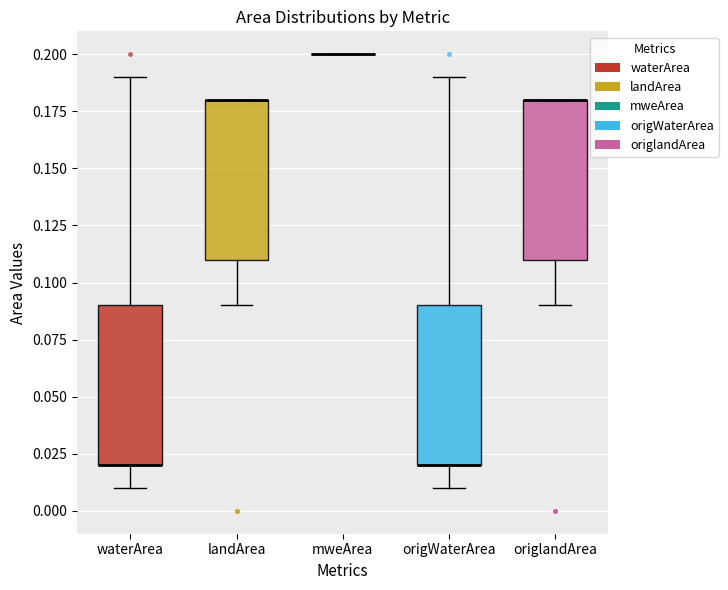

Reading left to right, read every box against the y-axis: the position of its median line, the range the box covers, and the ends of its whiskers. The values are not printed on the chart, so give them approximately, as read against the axis.

waterArea: median 0.02 (drawn on the box's lower edge), box 0.02 to 0.09, whiskers 0.01 to 0.19
landArea: median 0.18 (drawn on the box's upper edge), box 0.11 to 0.18, whiskers 0.09 to 0.18
mweArea: box collapsed to a line at 0.20, whiskers 0.20 to 0.20
origWaterArea: median 0.02 (drawn on the box's lower edge), box 0.02 to 0.09, whiskers 0.01 to 0.19
origlandArea: median 0.18 (drawn on the box's upper edge), box 0.11 to 0.18, whiskers 0.09 to 0.18